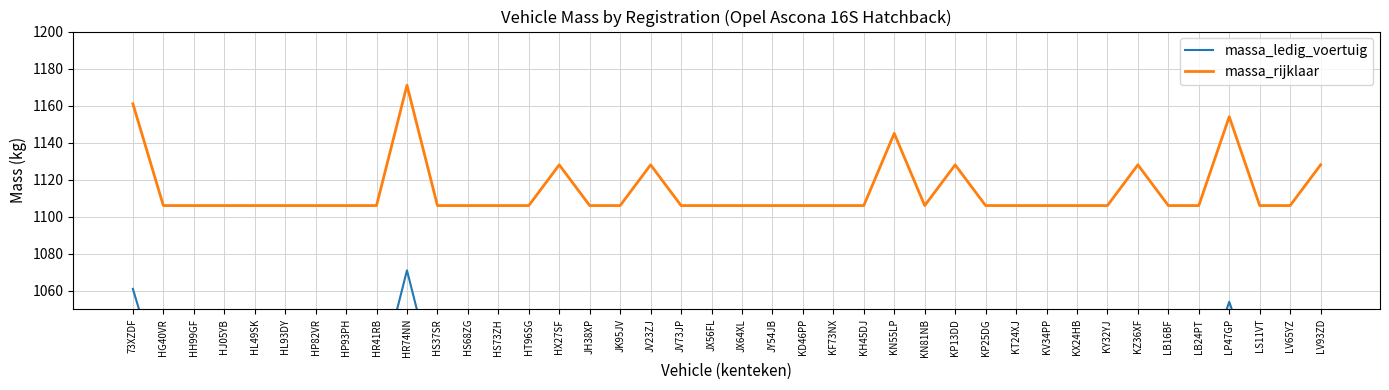

List the series in order of their peak value, lowest first.

massa_ledig_voertuig, massa_rijklaar